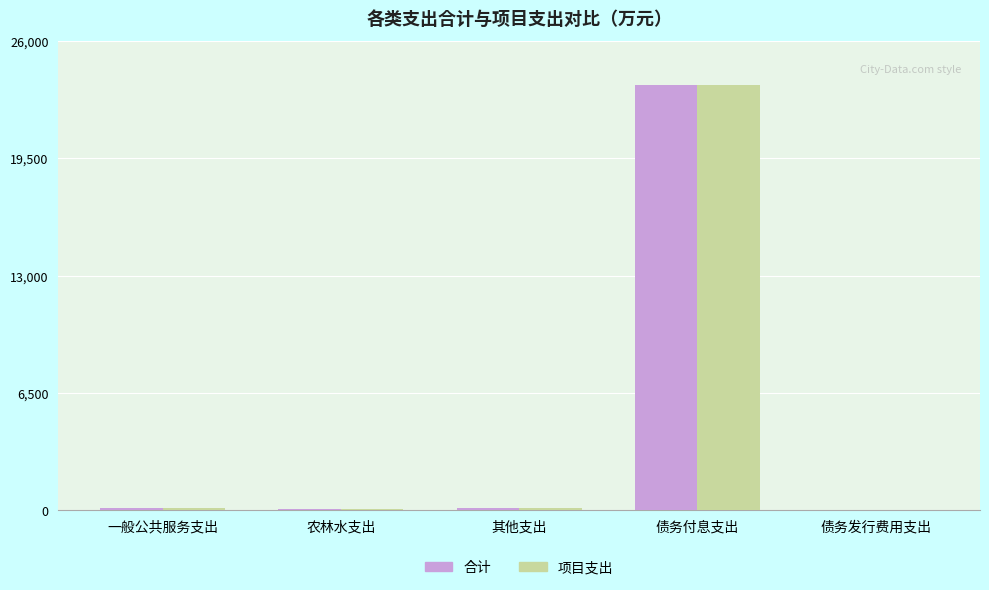

What is the highest value of the 合计 series?

23548.2